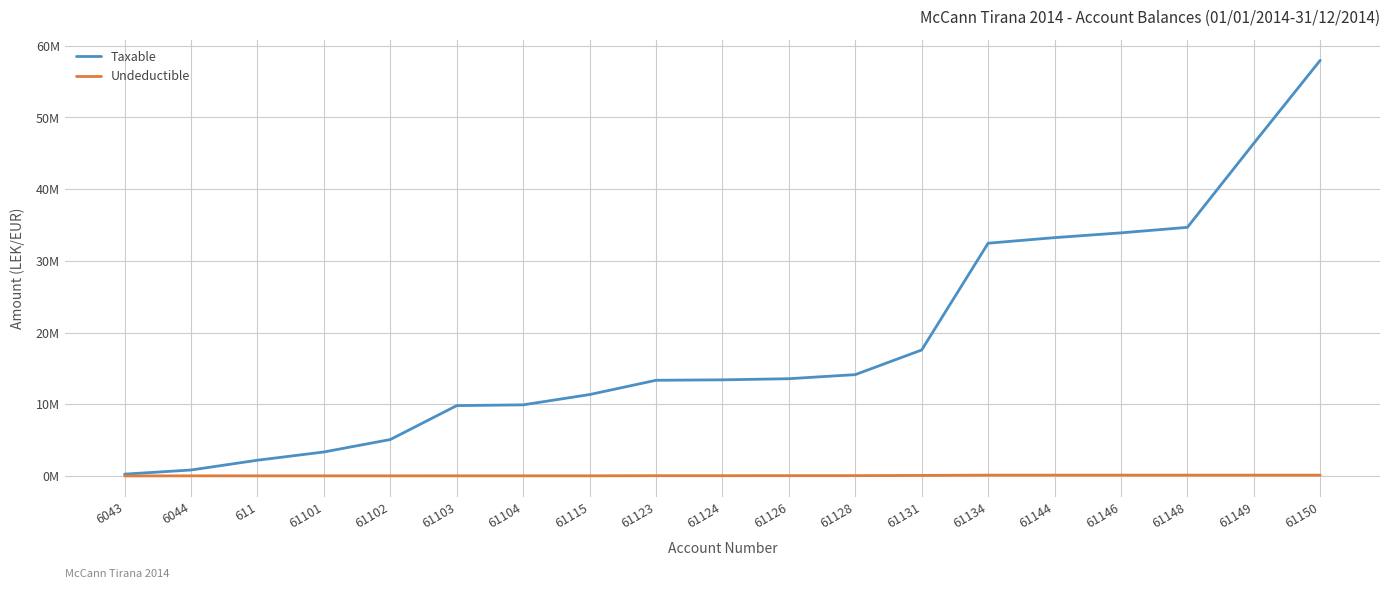

What is the maximum value for Undeductible?

111891.0